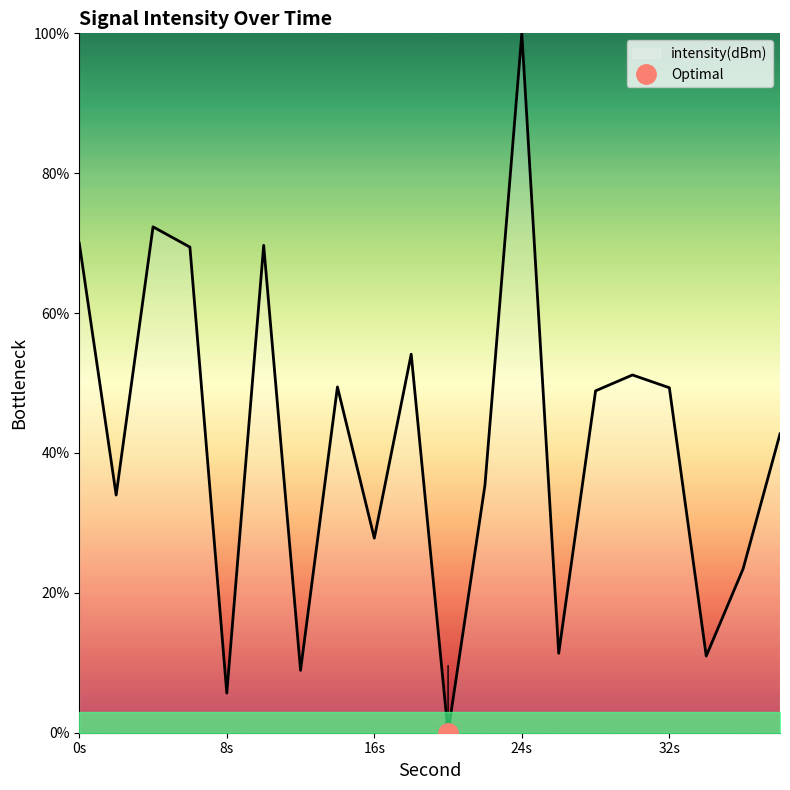

Approximately how many times larger is the value at 26 compared to 0?

0.2